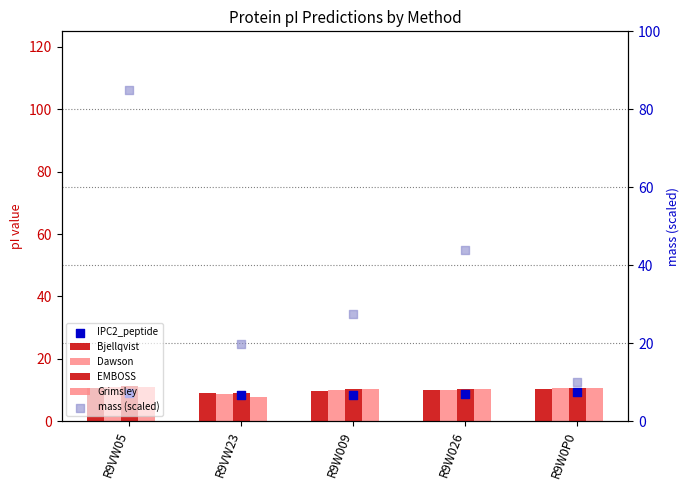

What is the total value across all series at R9W009?

76.2